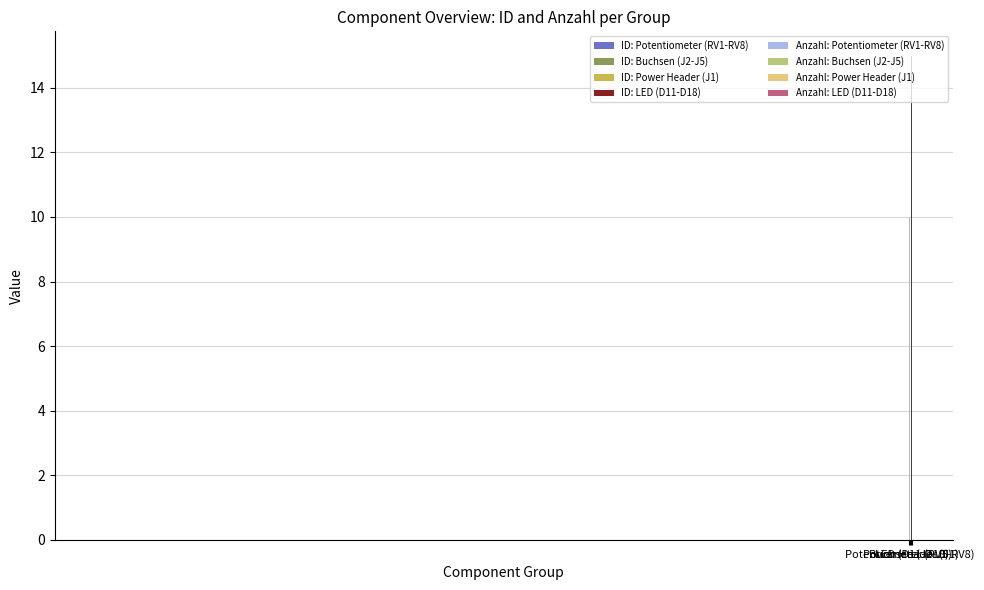

Rank the categories by ID value from lowest to highest.

Potentiometer (RV1-RV8), Buchsen (J2-J5), Power Header (J1), LED (D11-D18)